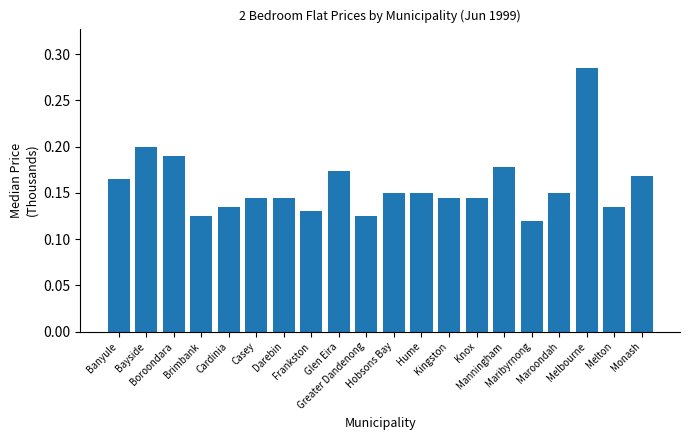

Count the values in the range 0 to 1.

20